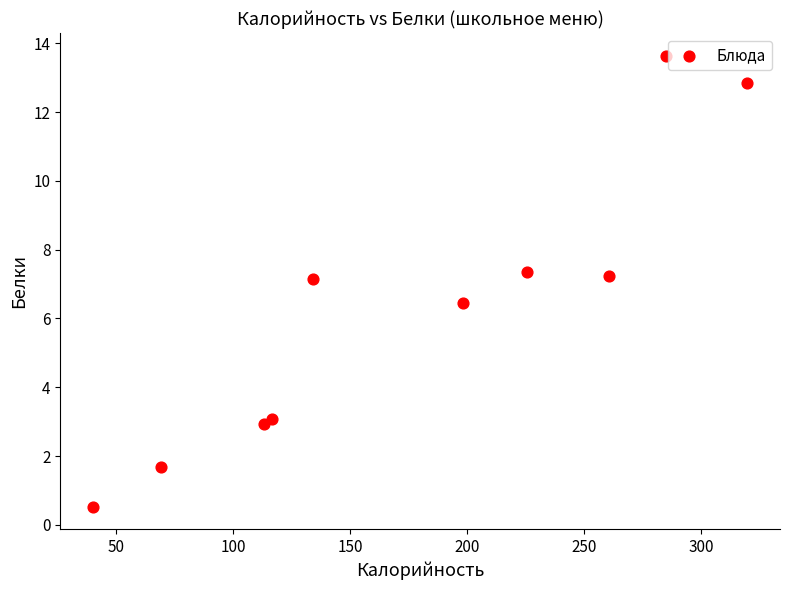

What is the average Y value?

6.3